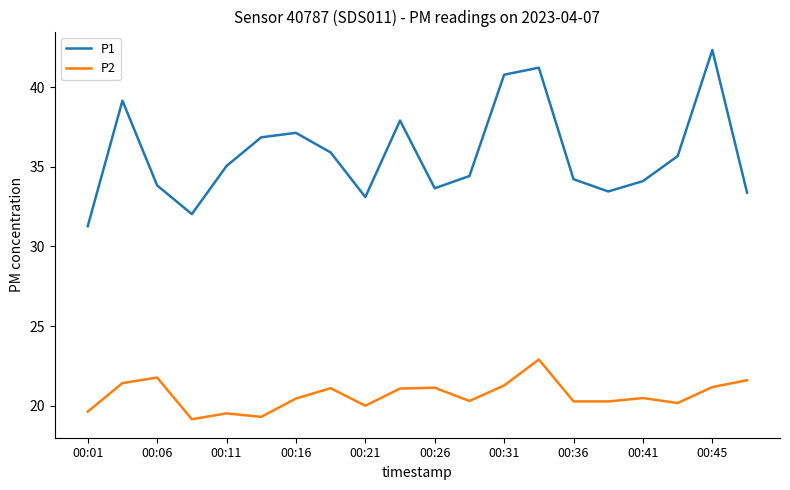

Which series has the widest spread of values?

P1